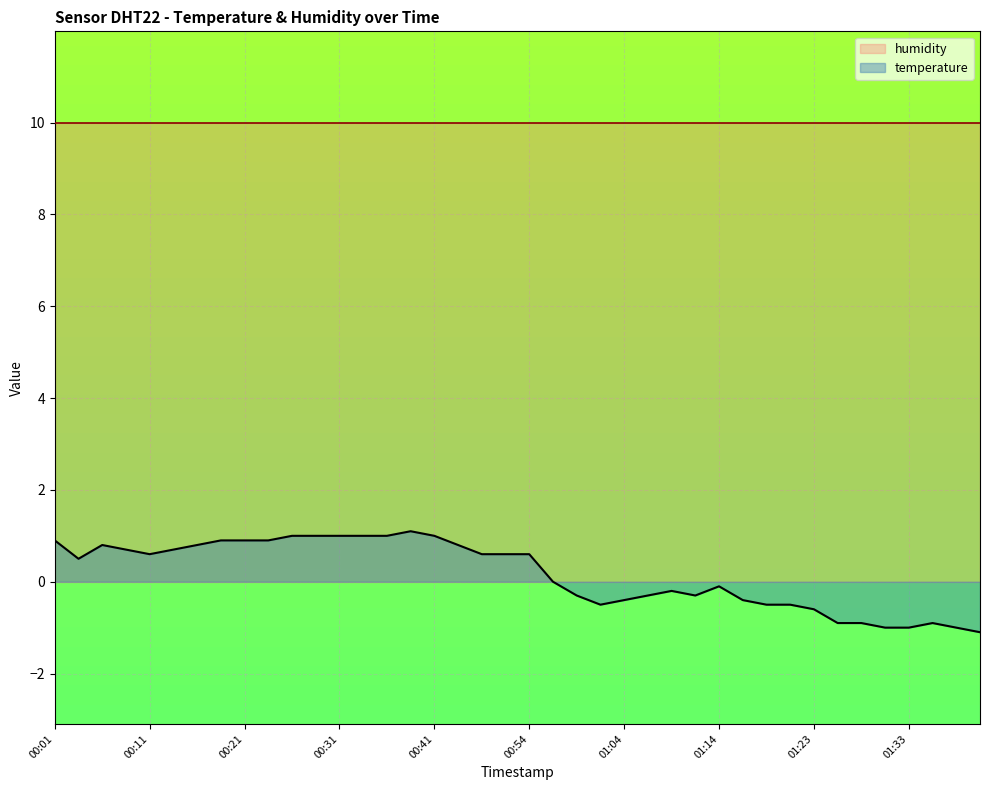

Rank the categories by value from lowest to highest.

01:41, 01:31, 01:33, 01:38, 01:26, 01:28, 01:36, 01:23, 01:01, 01:19, 01:21, 01:04, 01:16, 00:59, 01:06, 01:11, 01:09, 01:14, 00:56, 00:04, 00:11, 00:46, 00:51, 00:54, 00:08, 00:13, 00:06, 00:16, 00:44, 00:01, 00:18, 00:21, 00:23, 00:26, 00:28, 00:31, 00:33, 00:36, 00:41, 00:38